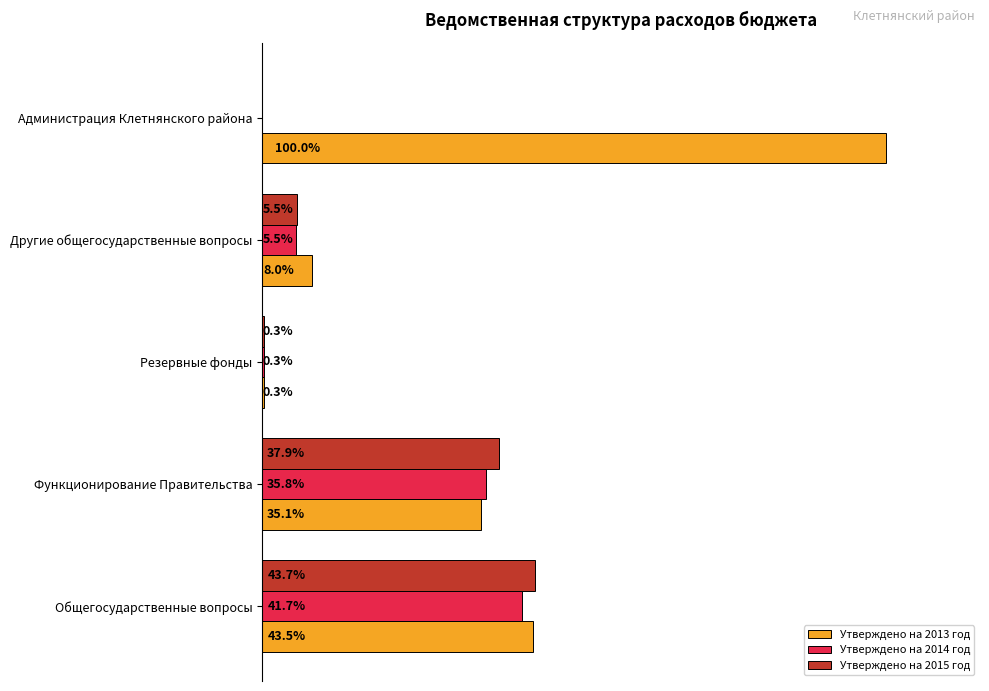

Between Другие общегосударственные вопросы and Администрация Клетнянского района, which series saw the biggest shift?

Утверждено на 2013 год